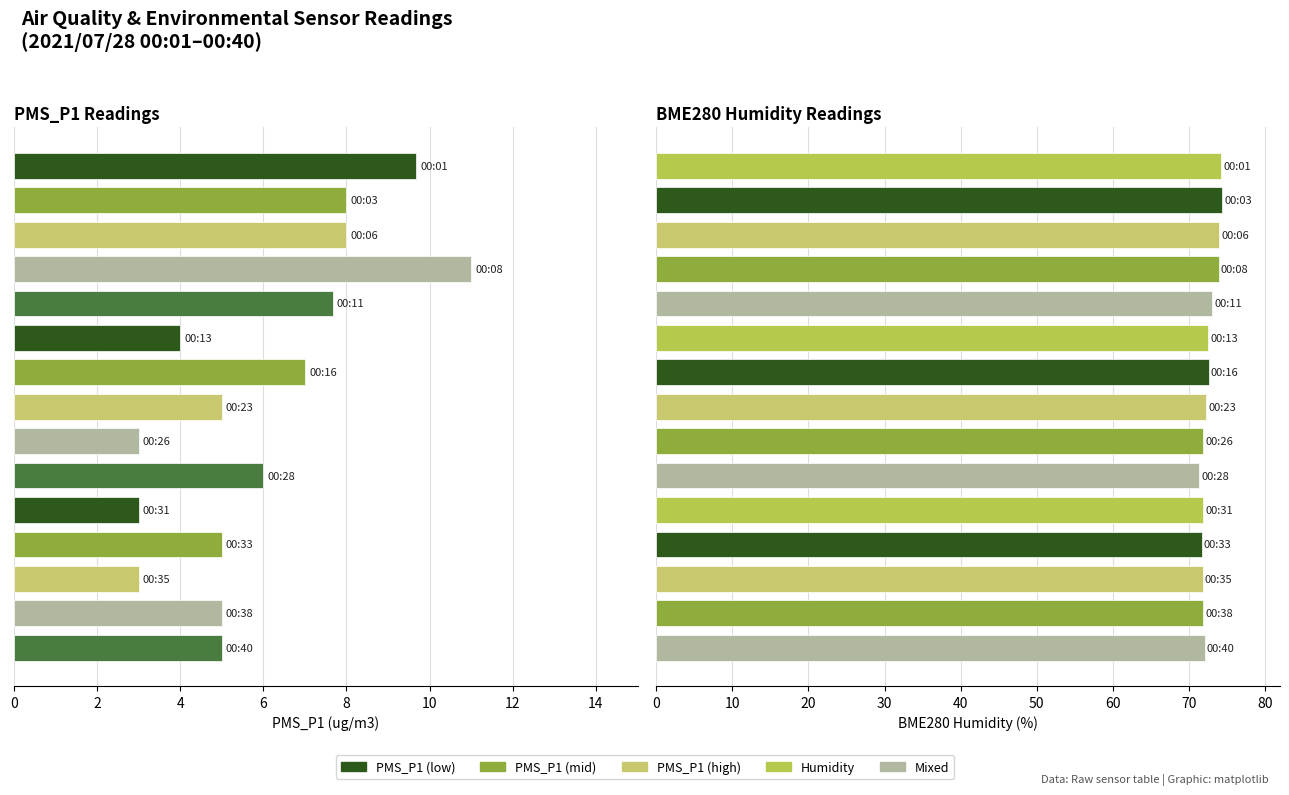

What is the value of the BME280_humidity bar at the 14th from the left?

71.9